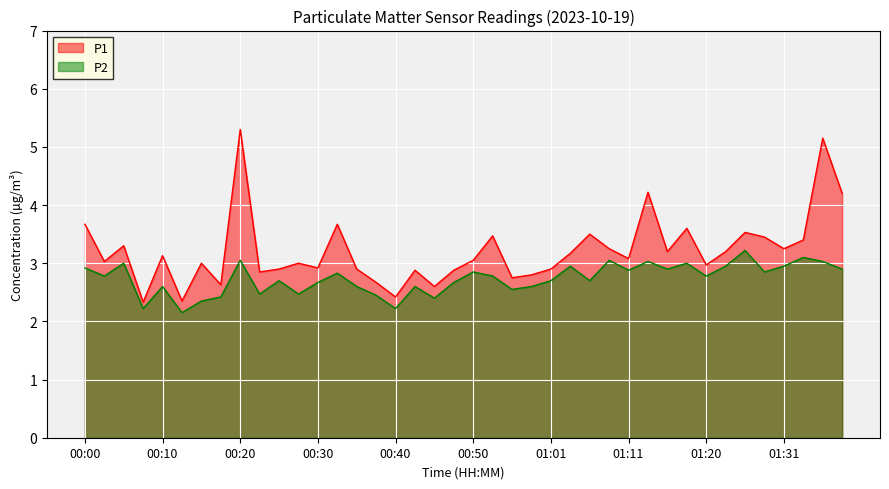

How many lines are shown in the chart?

2